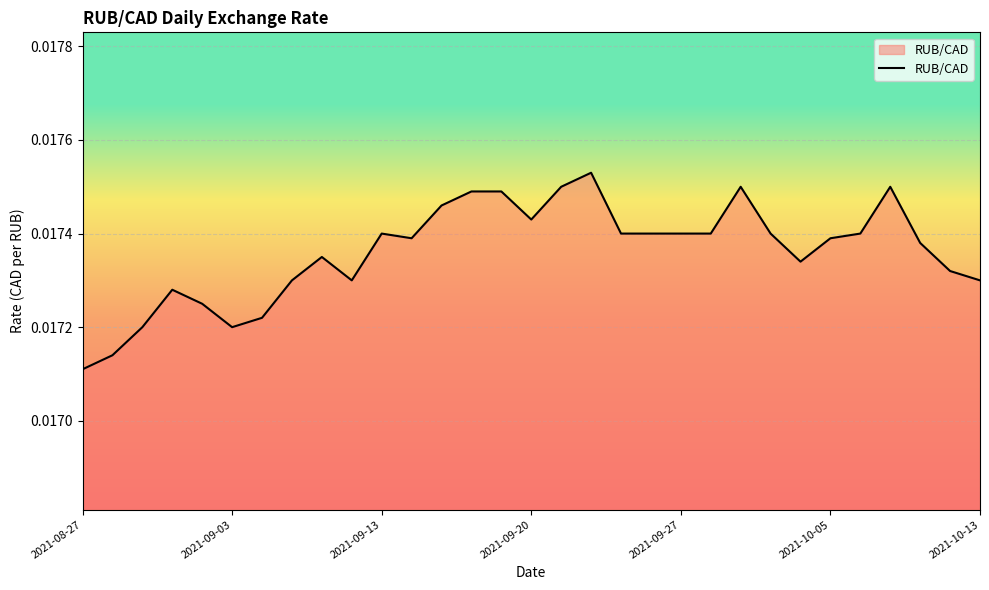

At which category does the chart reach its minimum across all series?

2021-08-27